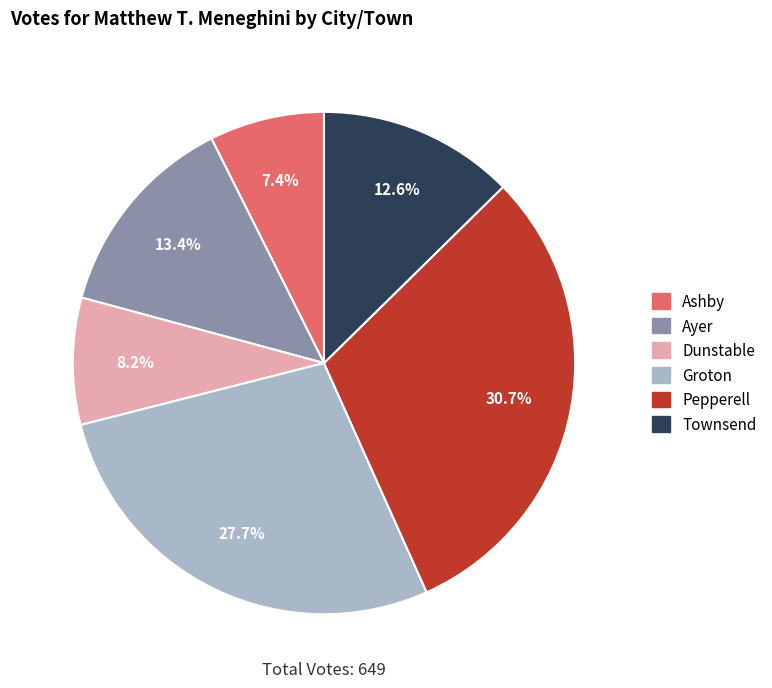

To the nearest percent, what is the difference between the Pepperell and Dunstable slice percentages?

22%